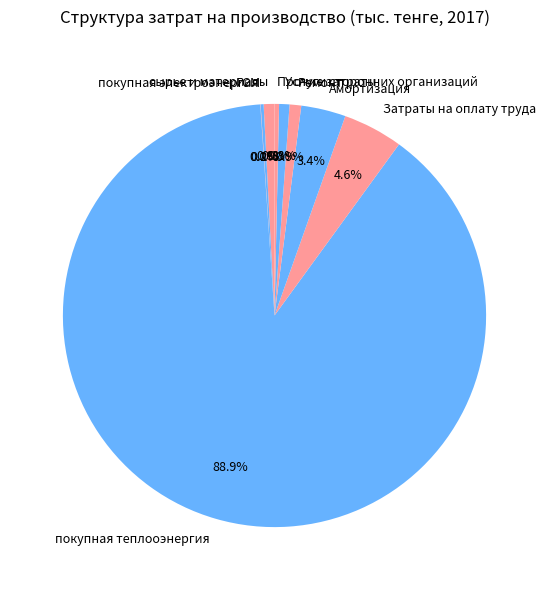

Does any single category account for the majority?

Yes